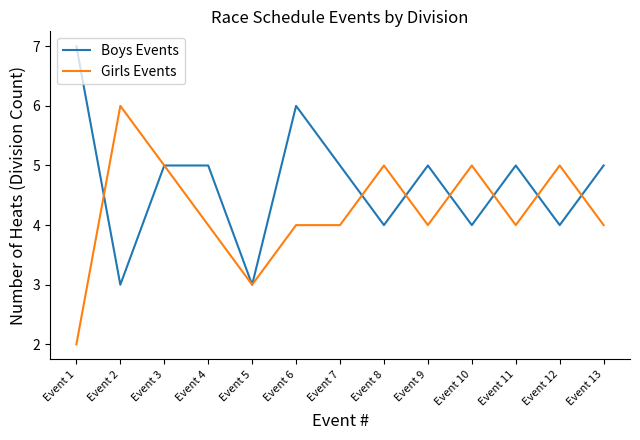

Which series has the largest total across all categories?

Boys Events